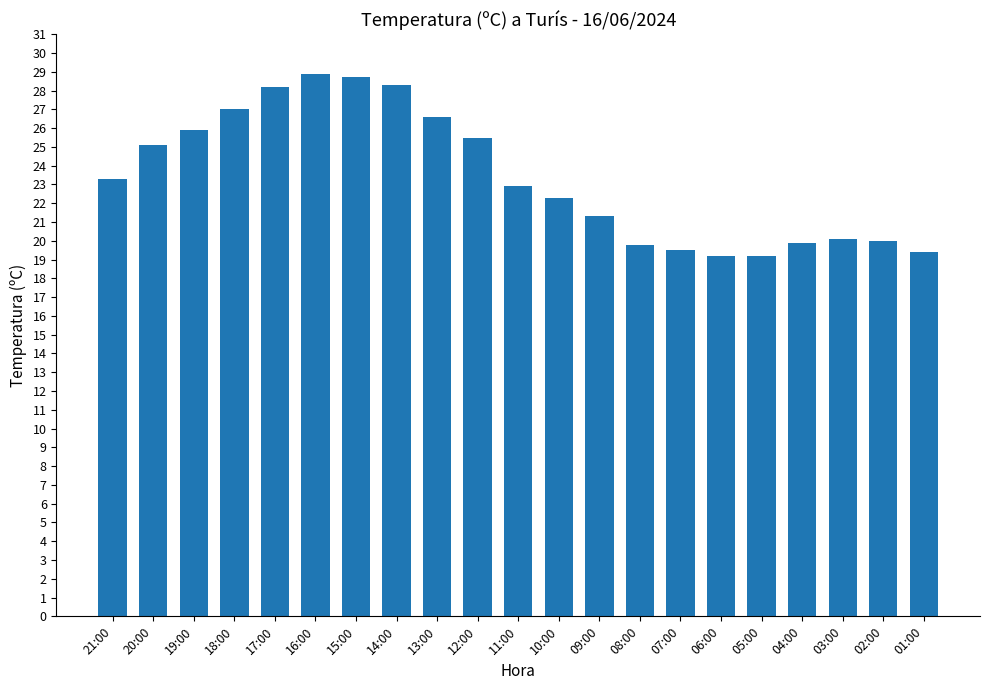

How many series are shown in this chart?

1